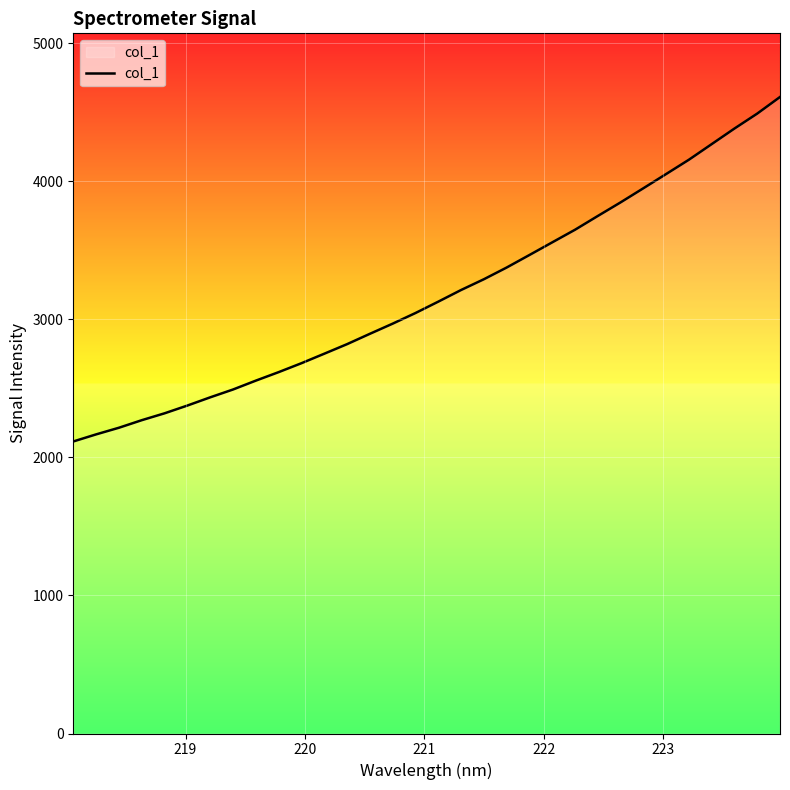

What is the minimum value shown in the chart?

2115.6